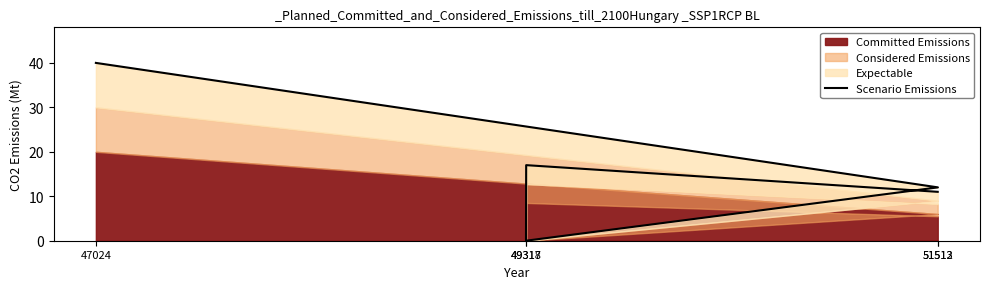

Reading left to right, what are all the values shown in this chart?

40	12	0	17	11